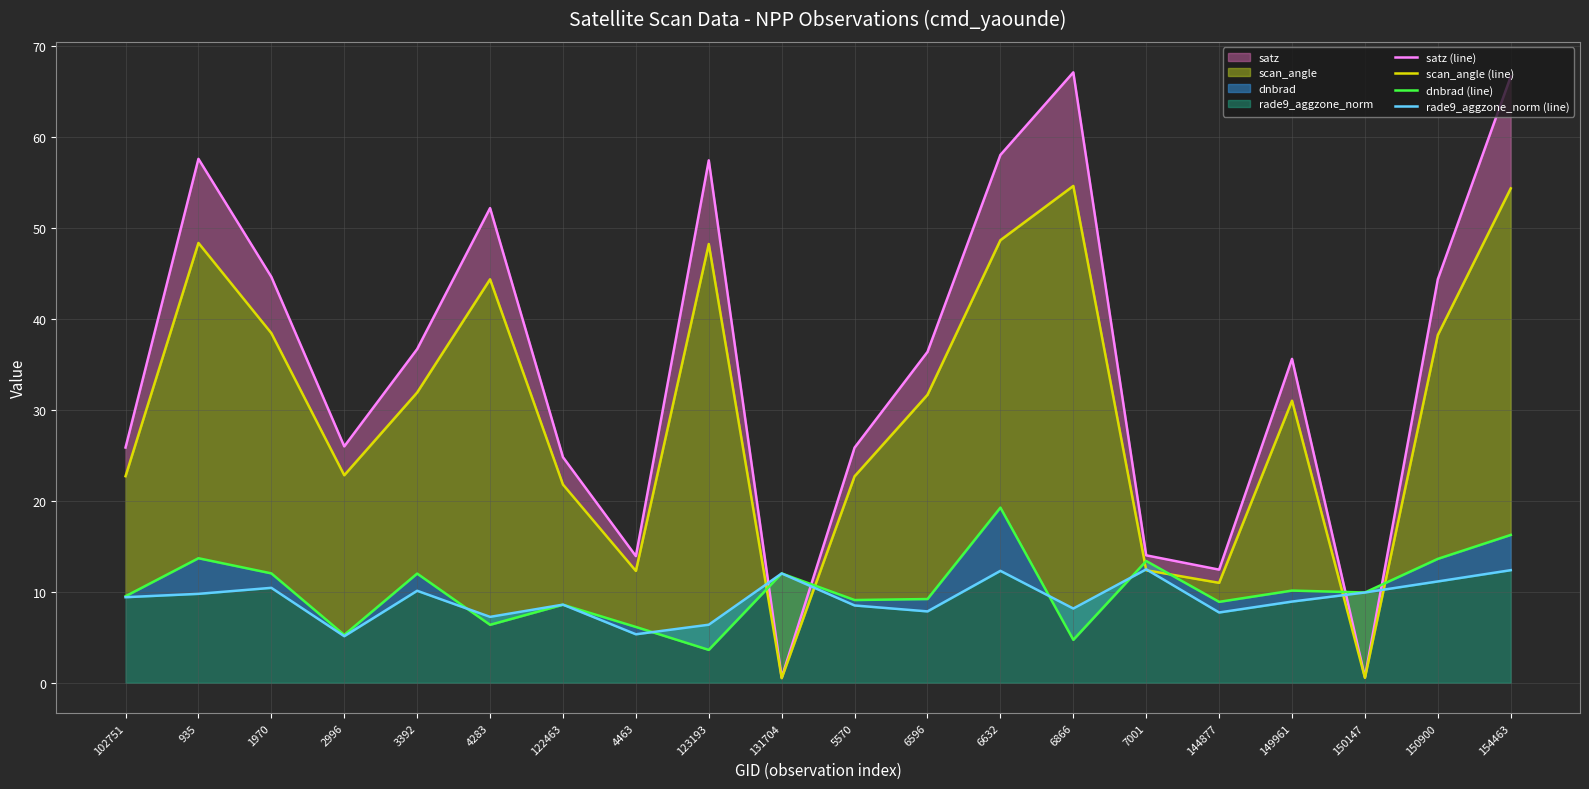

Which category has the lowest value in the satz (line) series?

131704